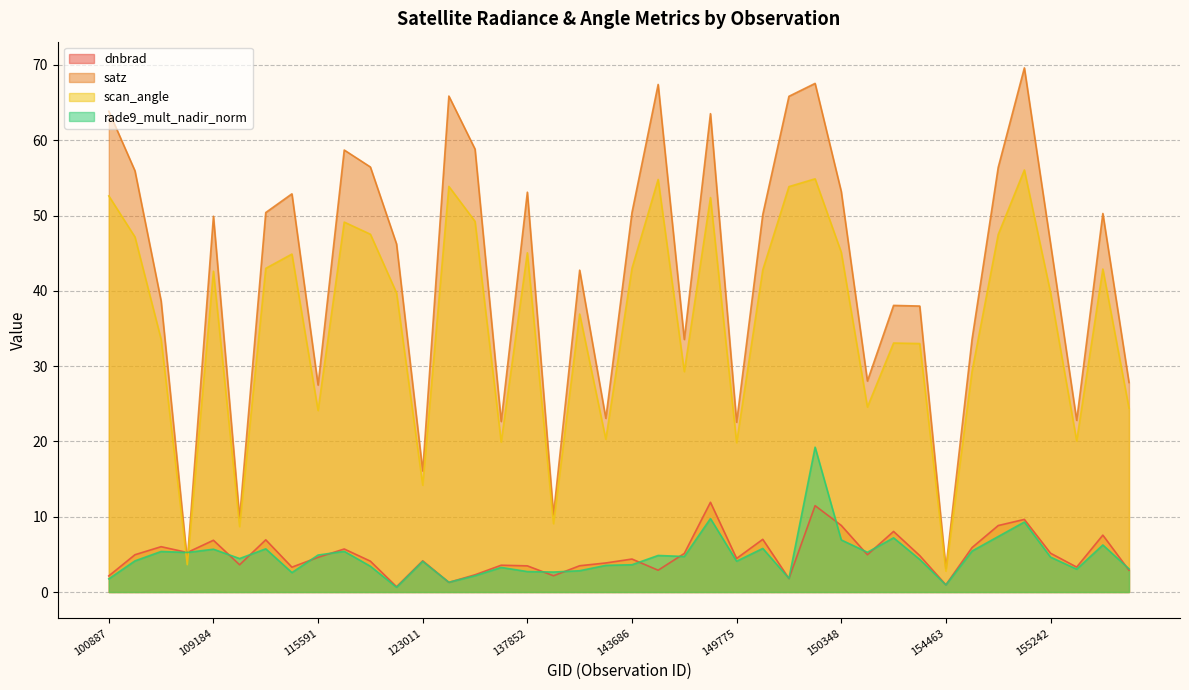

At which label is scan_angle closest to 29?

148798